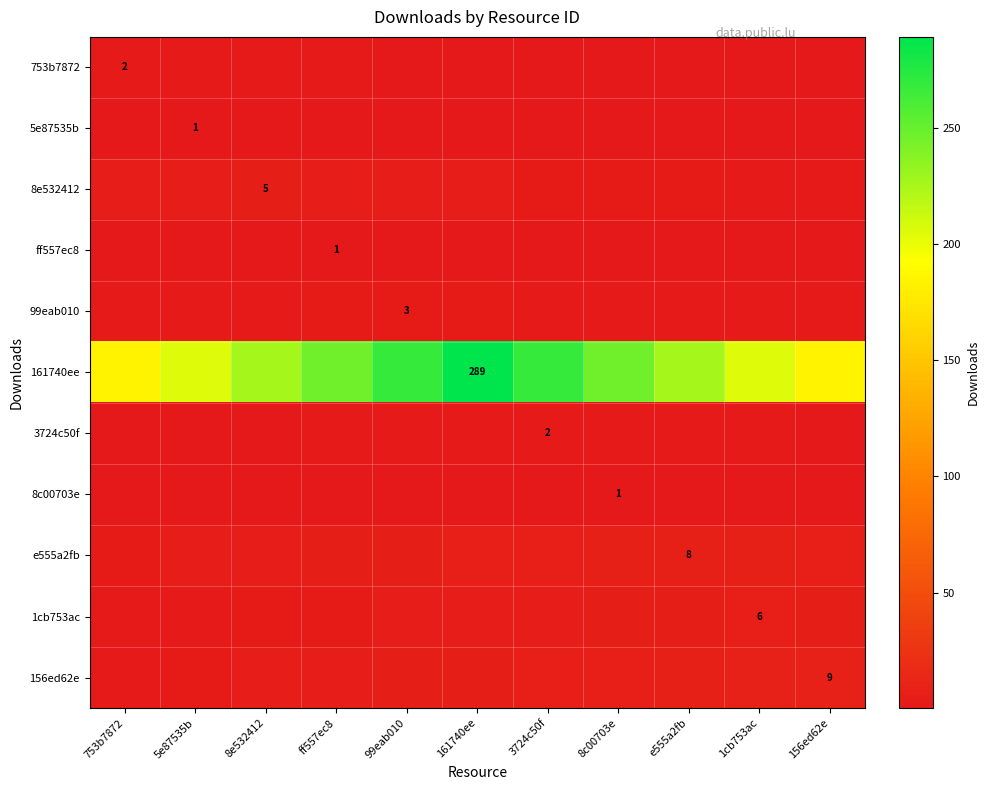

Which has a higher value, 8c00703e or ff557ec8?

ff557ec8